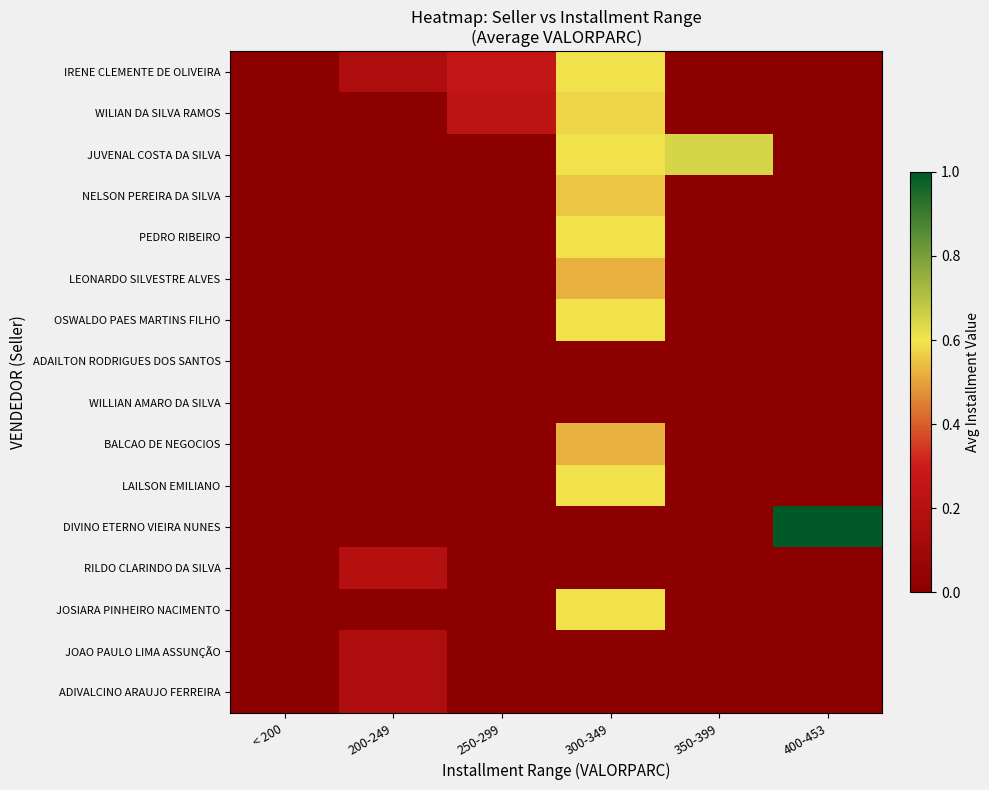

Reading left to right, list all the values displayed in this chart.

IRENE CLEMENTE DE OLIVEIRA: < 200=0.0	200-249=0.2	250-299=0.3	300-349=0.6	350-399=0.0	400-453=0.0
WILIAN DA SILVA RAMOS: < 200=0.0	200-249=0.0	250-299=0.2	300-349=0.6	350-399=0.0	400-453=0.0
JUVENAL COSTA DA SILVA: < 200=0.0	200-249=0.0	250-299=0.0	300-349=0.6	350-399=0.6	400-453=0.0
NELSON PEREIRA DA SILVA: < 200=0.0	200-249=0.0	250-299=0.0	300-349=0.6	350-399=0.0	400-453=0.0
PEDRO RIBEIRO: < 200=0.0	200-249=0.0	250-299=0.0	300-349=0.6	350-399=0.0	400-453=0.0
LEONARDO SILVESTRE ALVES: < 200=0.0	200-249=0.0	250-299=0.0	300-349=0.5	350-399=0.0	400-453=0.0
OSWALDO PAES MARTINS FILHO: < 200=0.0	200-249=0.0	250-299=0.0	300-349=0.6	350-399=0.0	400-453=0.0
ADAILTON RODRIGUES DOS SANTOS: < 200=0.0	200-249=0.0	250-299=0.0	300-349=0.0	350-399=0.0	400-453=0.0
WILLIAN AMARO DA SILVA: < 200=0.0	200-249=0.0	250-299=0.0	300-349=0.0	350-399=0.0	400-453=0.0
BALCAO DE NEGOCIOS: < 200=0.0	200-249=0.0	250-299=0.0	300-349=0.5	350-399=0.0	400-453=0.0
LAILSON EMILIANO: < 200=0.0	200-249=0.0	250-299=0.0	300-349=0.6	350-399=0.0	400-453=0.0
DIVINO ETERNO VIEIRA NUNES: < 200=0.0	200-249=0.0	250-299=0.0	300-349=0.0	350-399=0.0	400-453=1.0
RILDO CLARINDO DA SILVA: < 200=0.0	200-249=0.2	250-299=0.0	300-349=0.0	350-399=0.0	400-453=0.0
JOSIARA PINHEIRO NACIMENTO: < 200=0.0	200-249=0.0	250-299=0.0	300-349=0.6	350-399=0.0	400-453=0.0
JOAO PAULO LIMA ASSUNÇÃO: < 200=0.0	200-249=0.2	250-299=0.0	300-349=0.0	350-399=0.0	400-453=0.0
ADIVALCINO ARAUJO FERREIRA: < 200=0.0	200-249=0.2	250-299=0.0	300-349=0.0	350-399=0.0	400-453=0.0